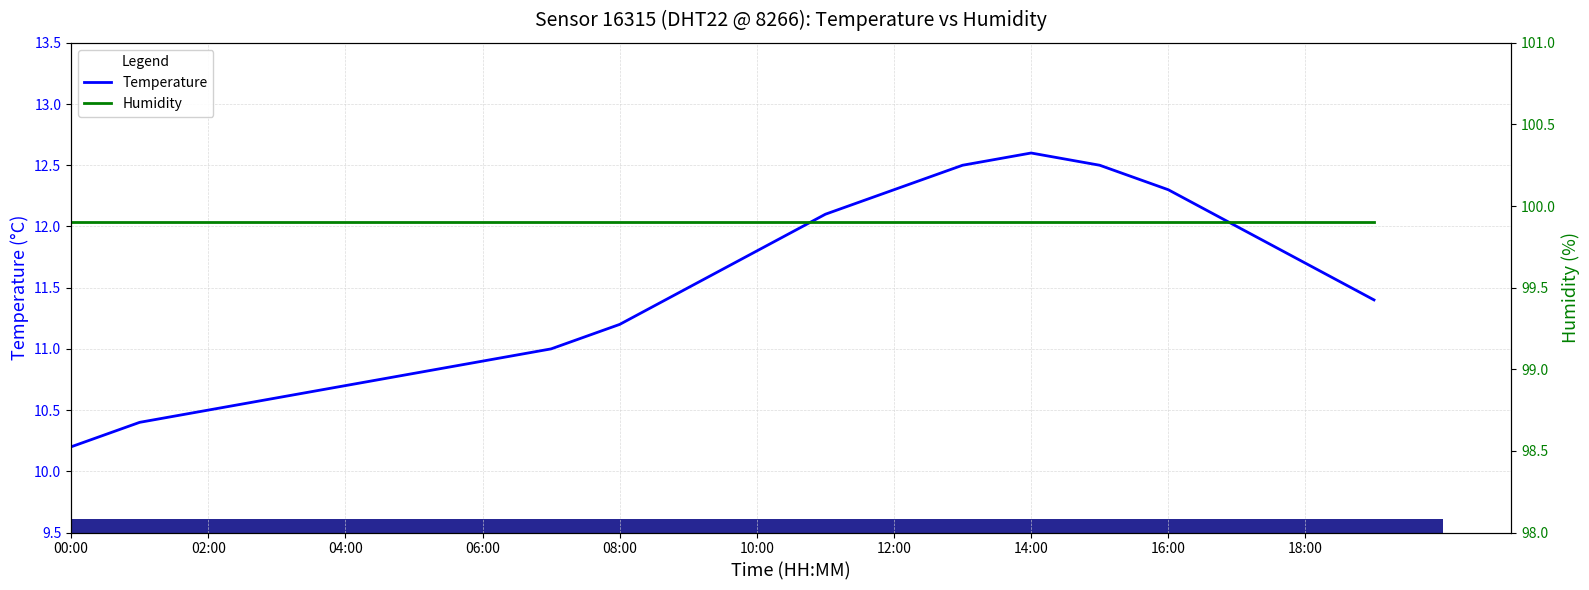

The Temperature series shows 4.9 at 00:00. True or false?

False